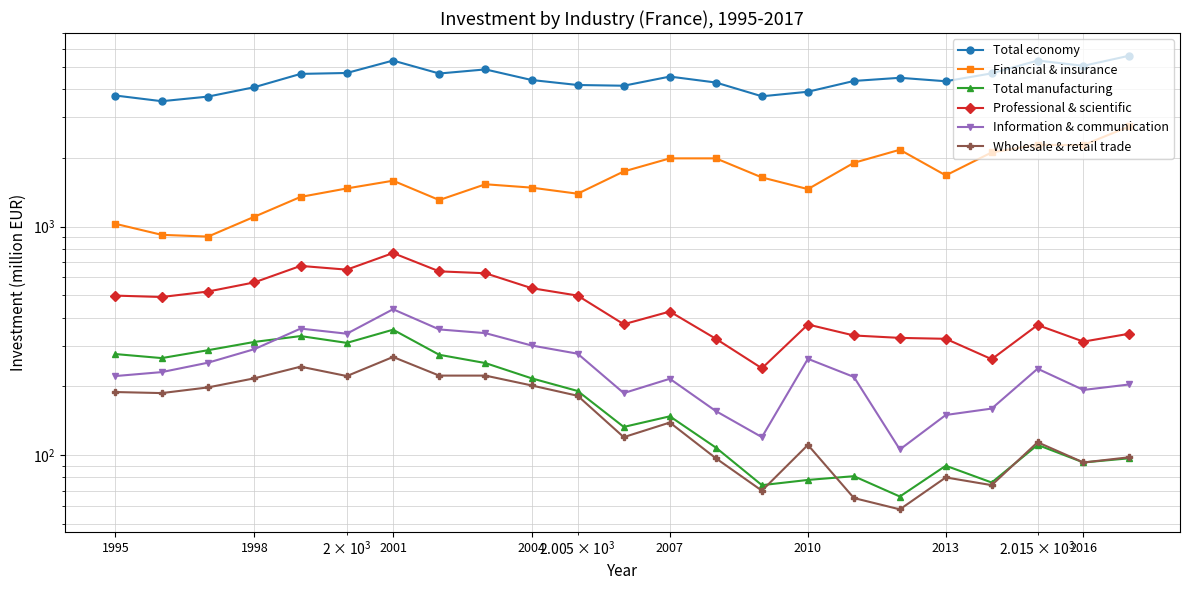

Rank the series at 2013 from highest to lowest value.

Total economy, Financial & insurance, Professional & scientific, Information & communication, Total manufacturing, Wholesale & retail trade